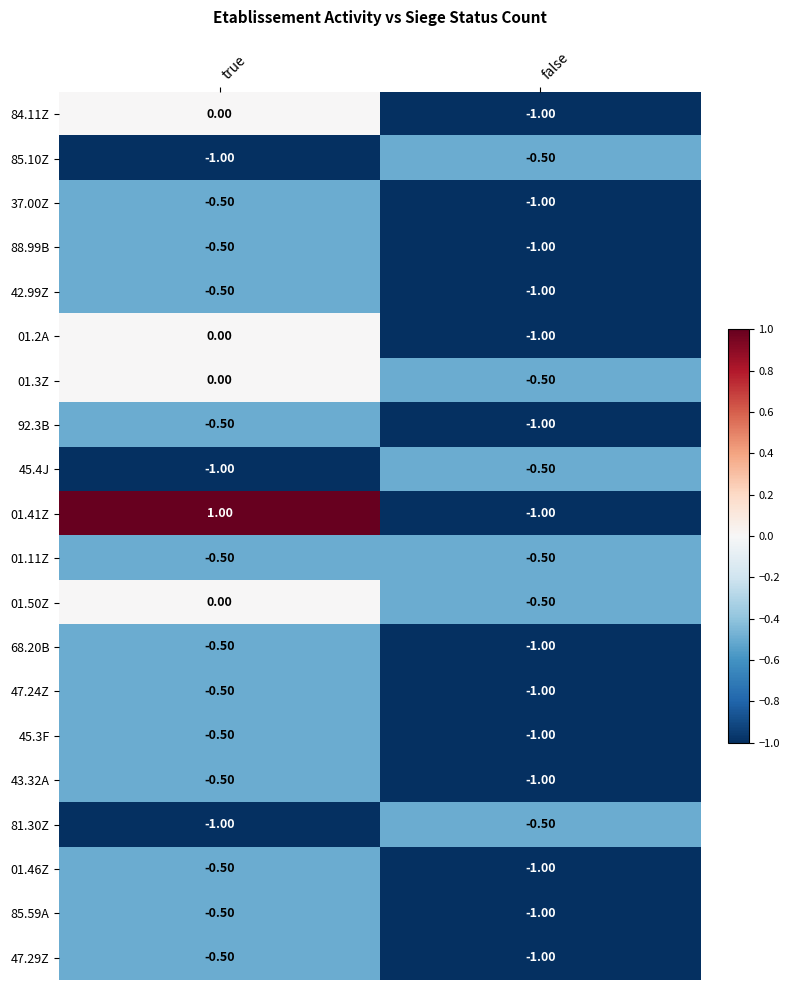

Which series has the largest total across all categories?

01.41Z